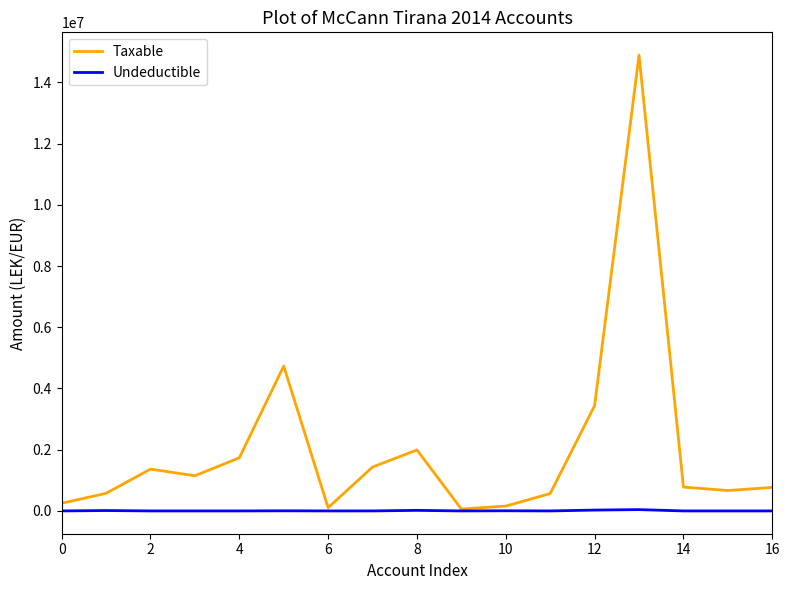

Which series has the widest spread of values?

Taxable